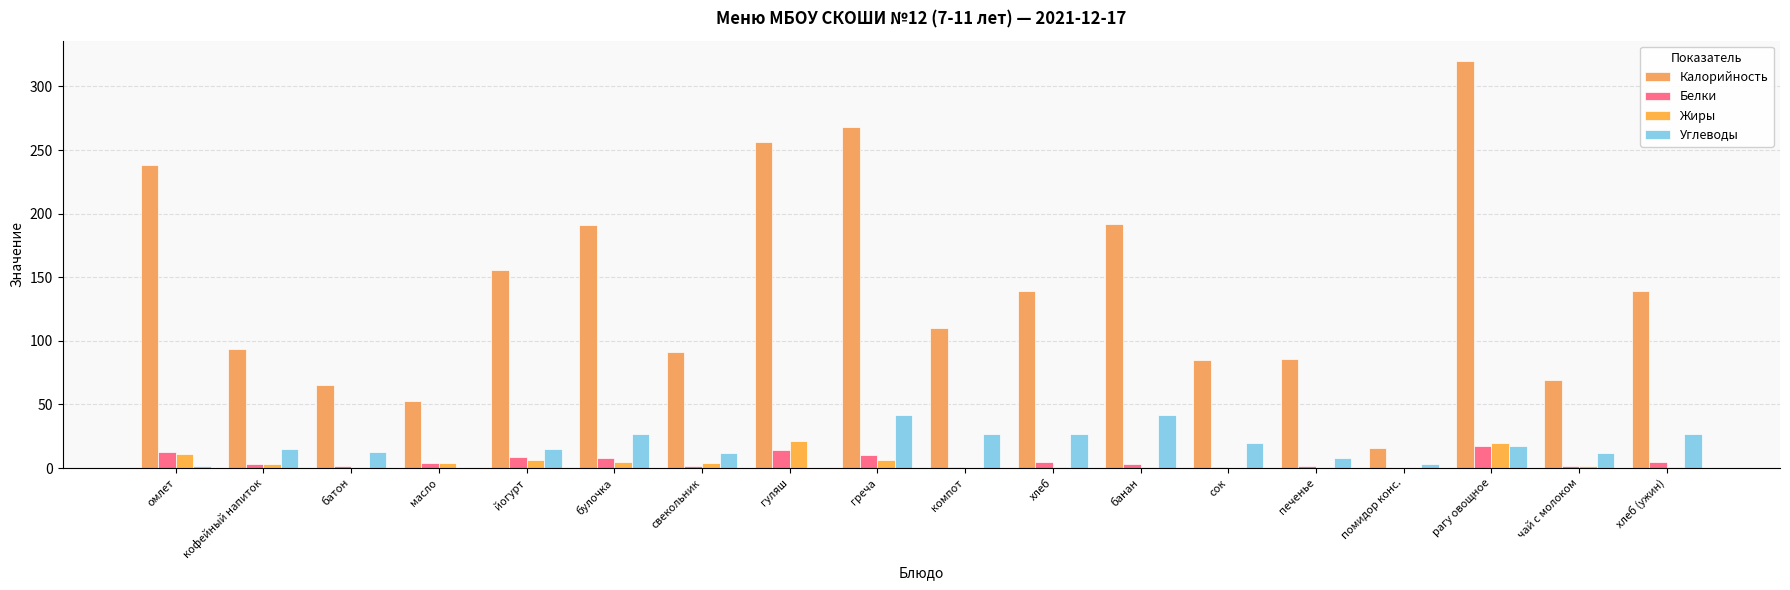

Which label corresponds to the largest value in the chart?

рагу овощное